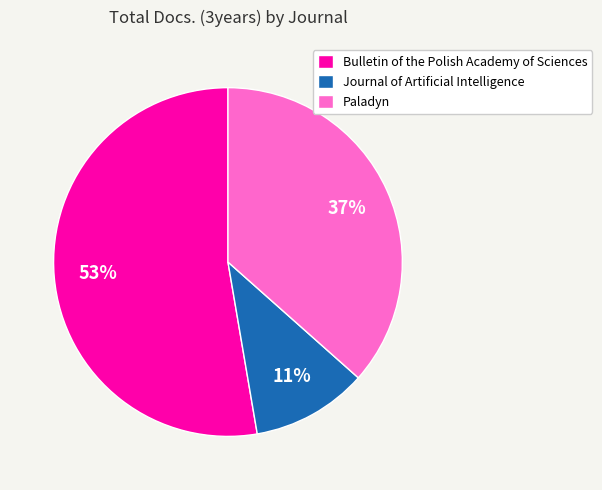

True or false: Paladyn accounts for 37% of the total.

True